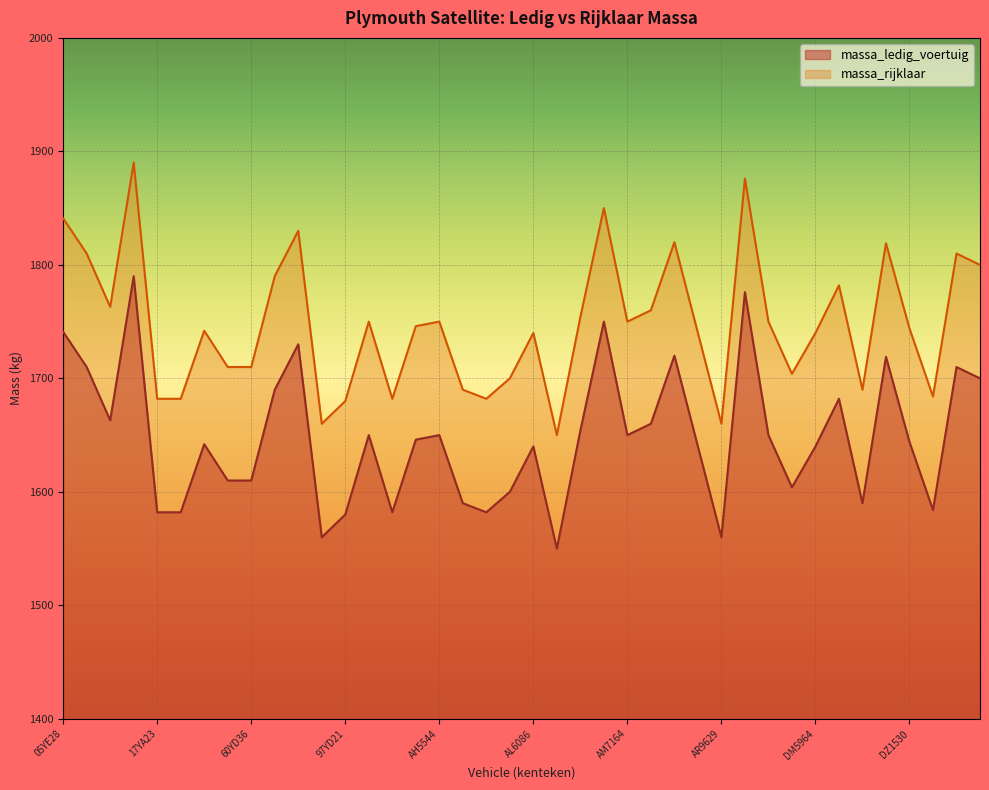

The value of massa_ledig_voertuig at 4583ZV is 1582. True or false?

True